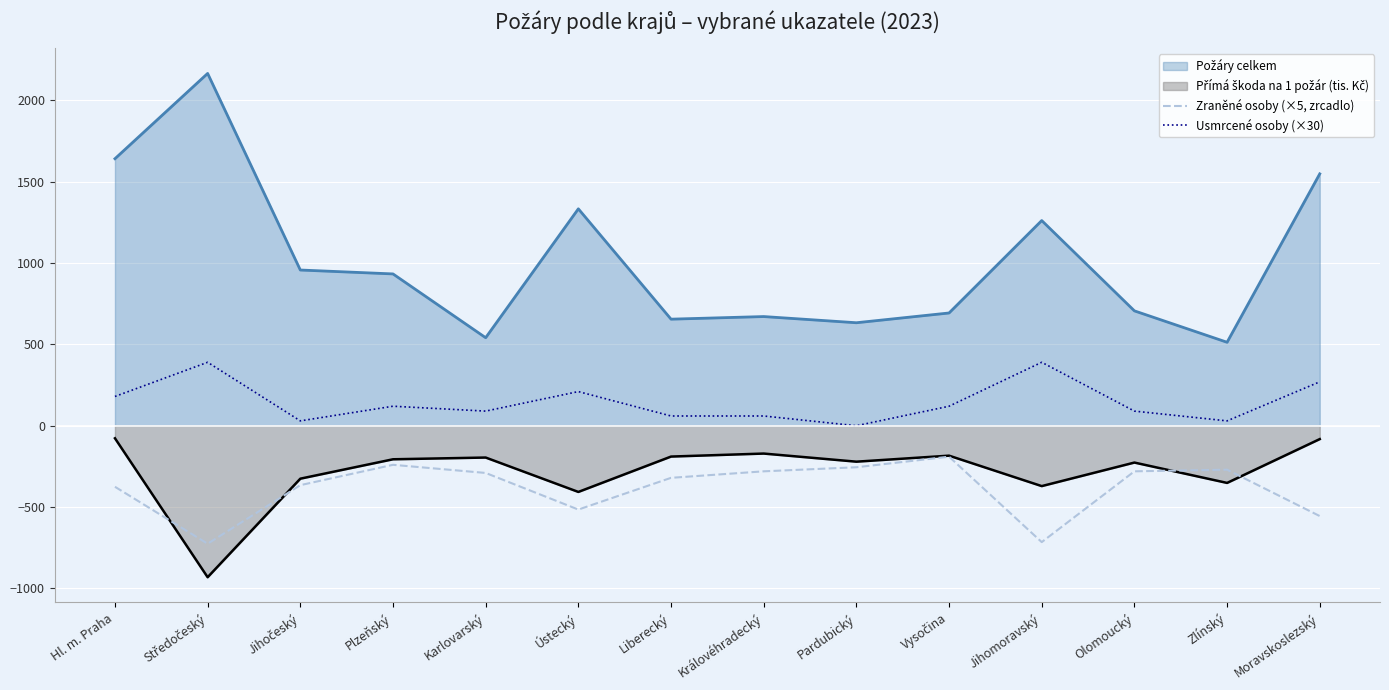

True or false: Usmrcené osoby (×30) has a value of 210.0 at Ústecký.

True